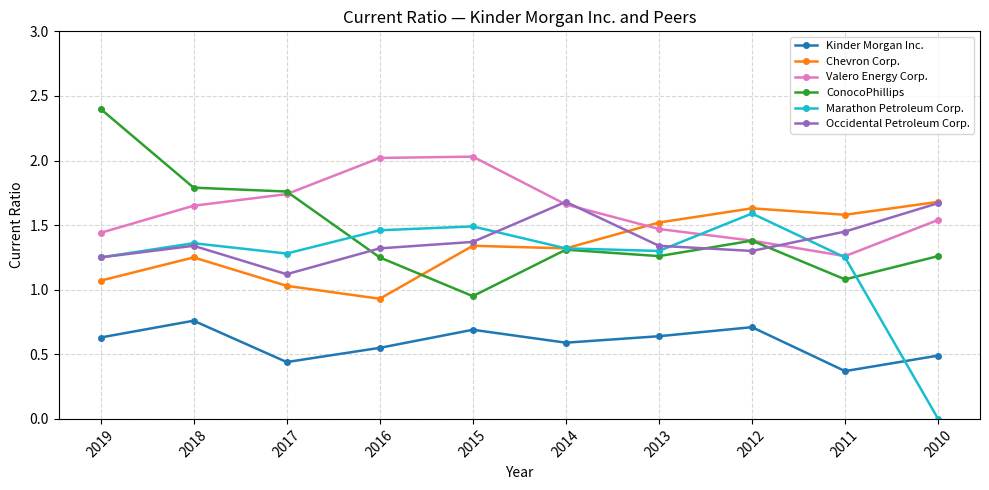

The value of Marathon Petroleum Corp. at 2015 is 1.5. True or false?

True